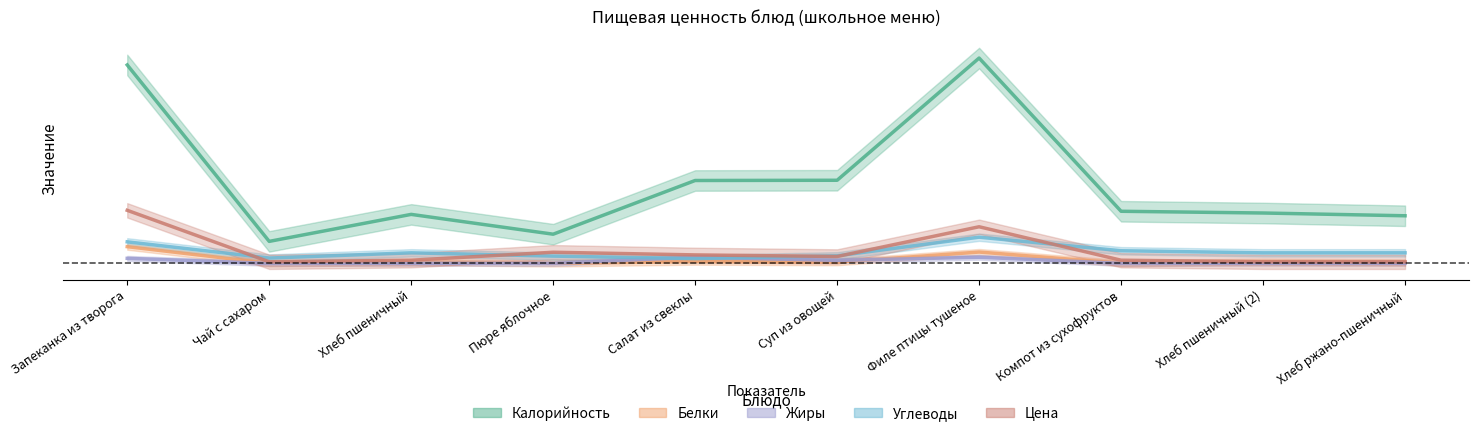

How many intersections are there between Цена and Белки?

2